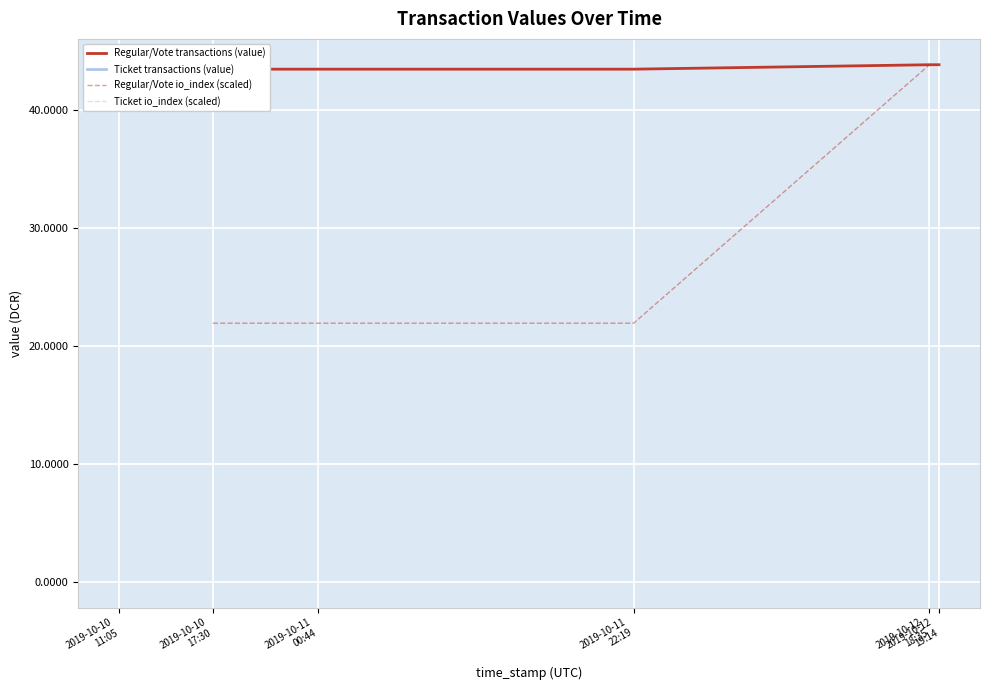

Reading left to right, extract all data points from this chart.

value: 1570907676=43.9	1570905325=43.9	1570832386=43.5	1570754644=43.5	1570728619=43.5	1570705546=43.5	1570705546=43.5	1570705546=43.5
io_index: 1570907676=2.0	1570905325=2.0	1570832386=1.0	1570754644=1.0	1570728619=1.0	1570705546=0.0	1570705546=0.0	1570705546=0.0